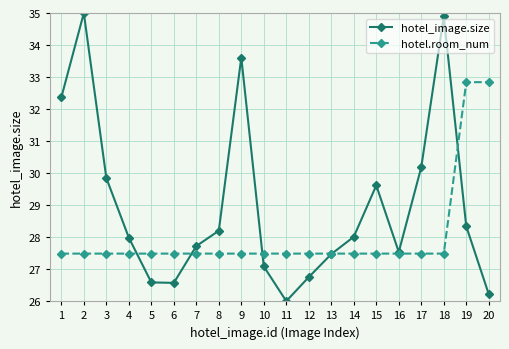

True or false: hotel_image.size has a value of 26.6 at 5.

True